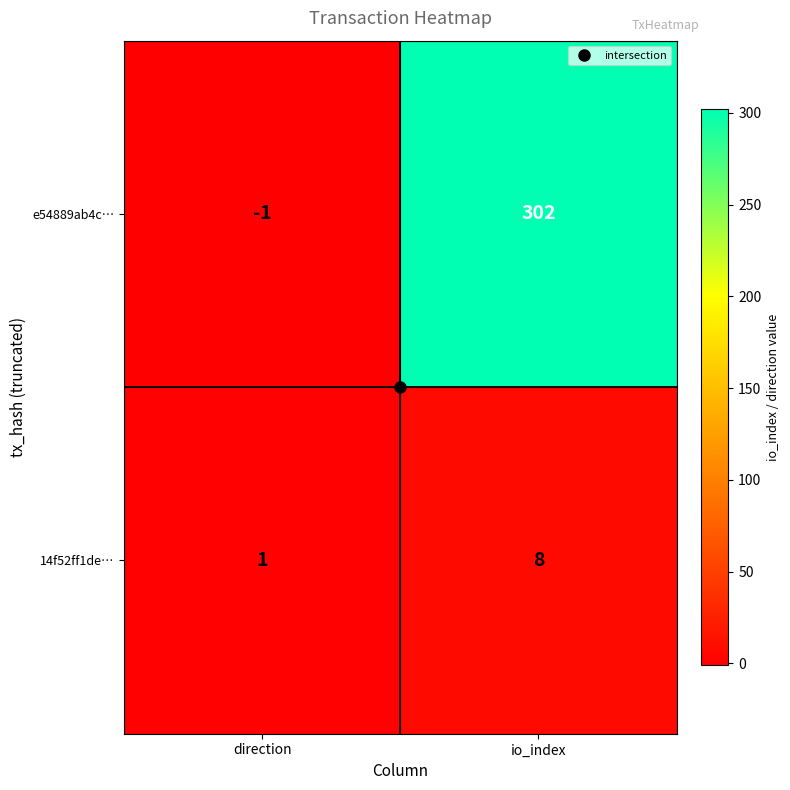

Is the value of e54889ab4c… at direction greater than the value of 14f52ff1de… at io_index?

No